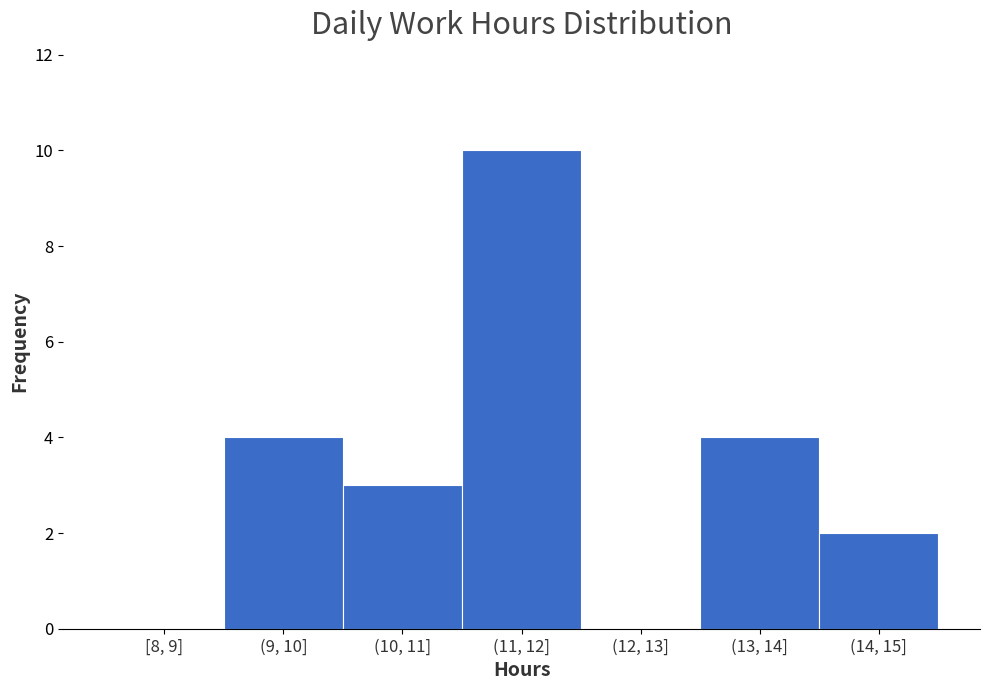

Reading left to right, transcribe all the data shown in this chart.

[8, 9]=0	(9, 10]=4	(10, 11]=3	(11, 12]=10	(12, 13]=0	(13, 14]=4	(14, 15]=2